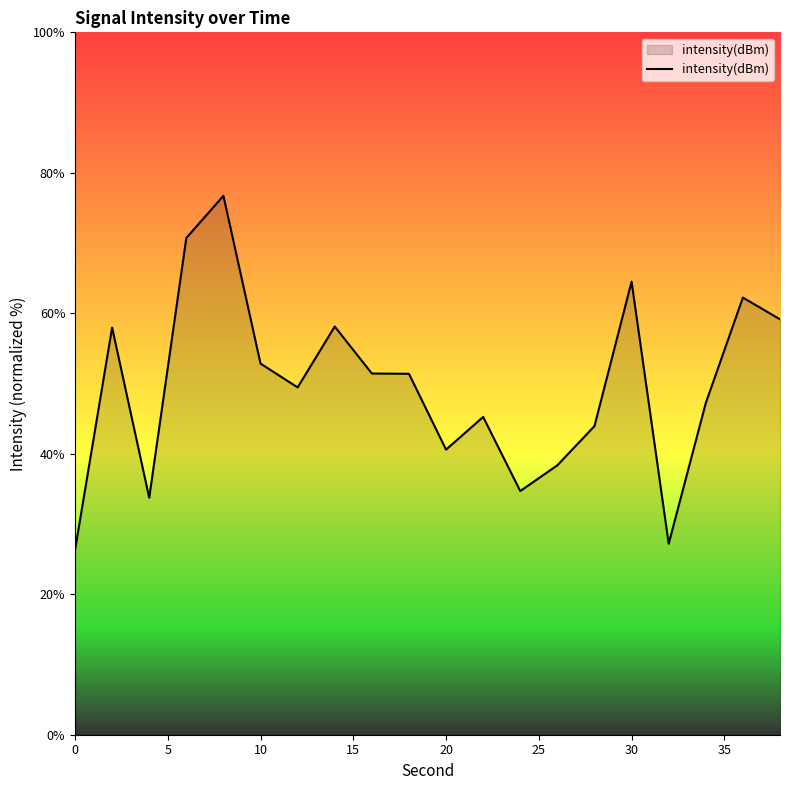

What is the difference between the maximum and minimum values?

50.4